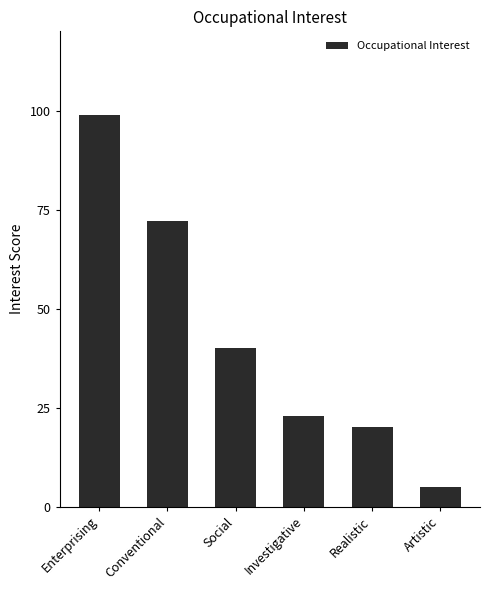

Is it true that the value at Conventional is 99?

False